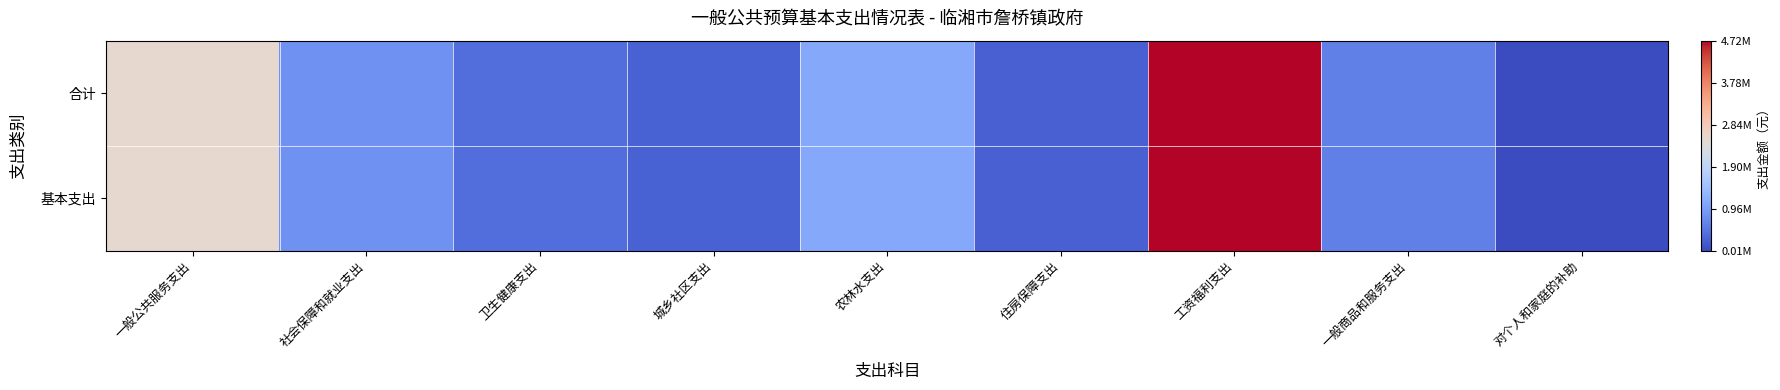

Reading left to right, transcribe all the data shown in this chart.

合计: 一般公共服务支出=2548937.0	社会保障和就业支出=796258.0	卫生健康支出=393354.9	城乡社区支出=263353.9	农林水支出=1086208.4	住房保障支出=239497.2	工资福利支出=4722189.5	一般商品和服务支出=591200.0	对个人和家庭的补助=14220.0
基本支出: 一般公共服务支出=2548937.0	社会保障和就业支出=796258.0	卫生健康支出=393354.9	城乡社区支出=263353.9	农林水支出=1086208.4	住房保障支出=239497.2	工资福利支出=4722189.5	一般商品和服务支出=591200.0	对个人和家庭的补助=14220.0